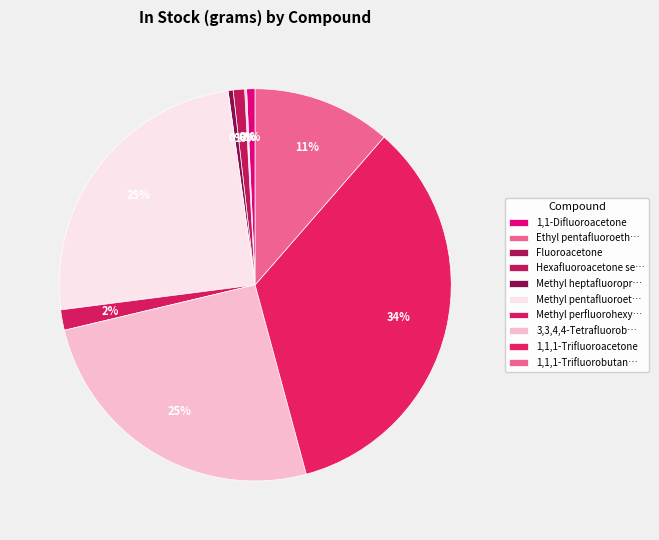

Which category has the smallest portion of the pie?

Hexafluoroacetone